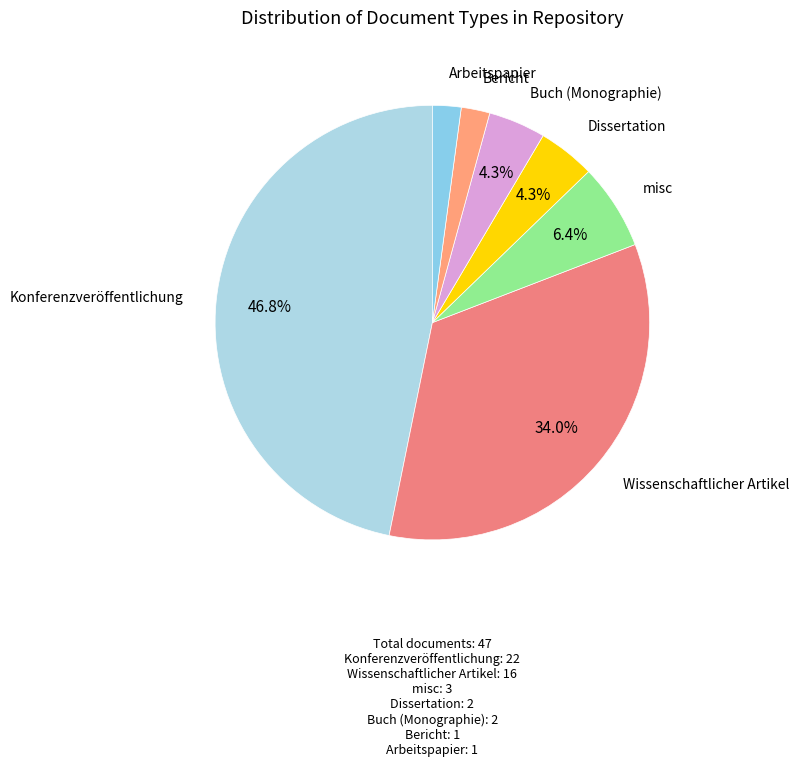

Count the number of slices in the pie.

7